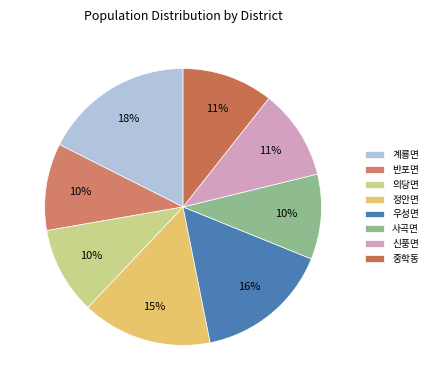

Rank the categories by value from highest to lowest.

계룡면, 우성면, 정안면, 중학동, 신풍면, 의당면, 반포면, 사곡면